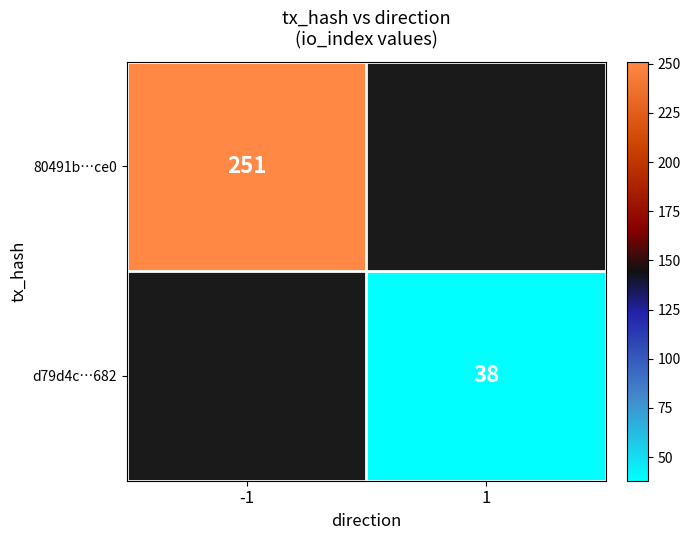

Is it true that d79d4c…682 equals 38 at 1?

True